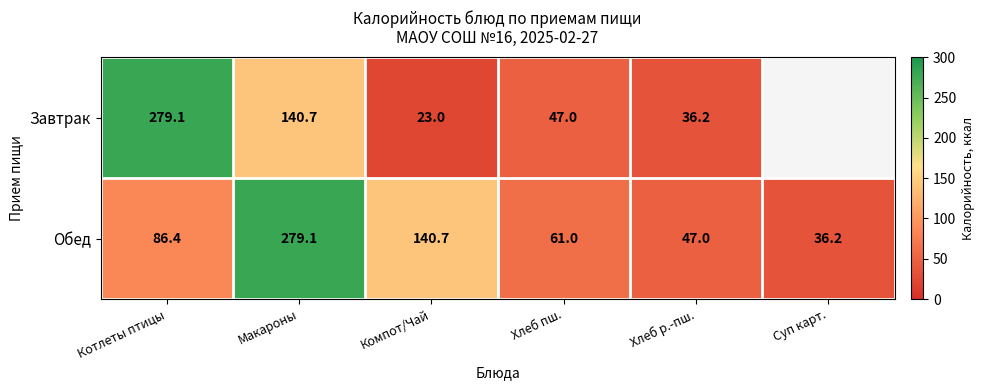

What is the difference between the Обед values at Макароны and Котлеты птицы?

192.7